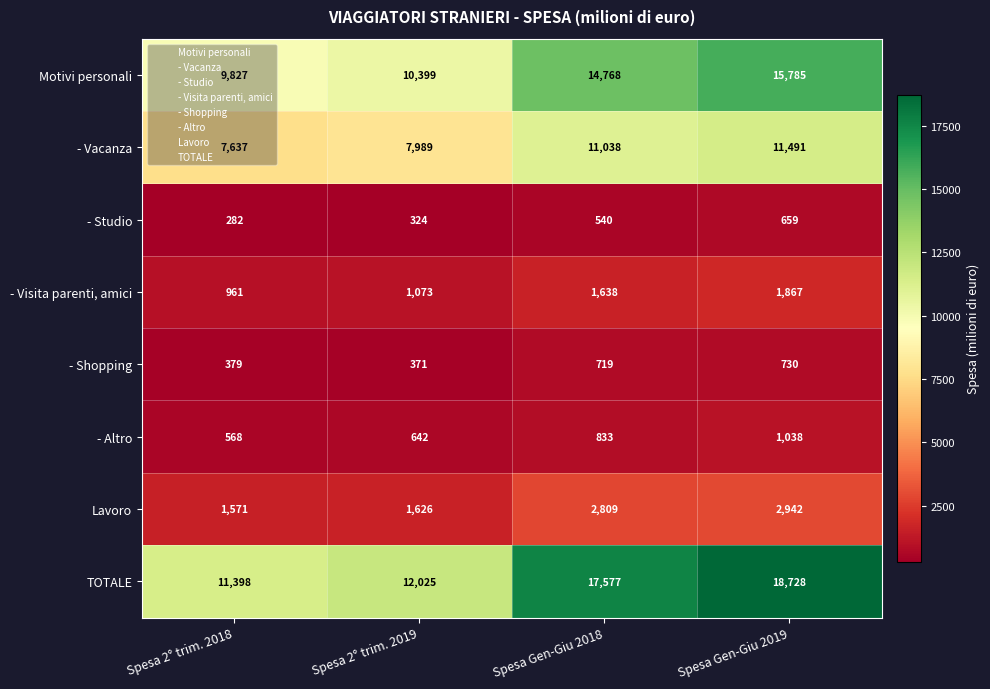

Which category has the highest value across all series?

Spesa Gen-Giu 2019